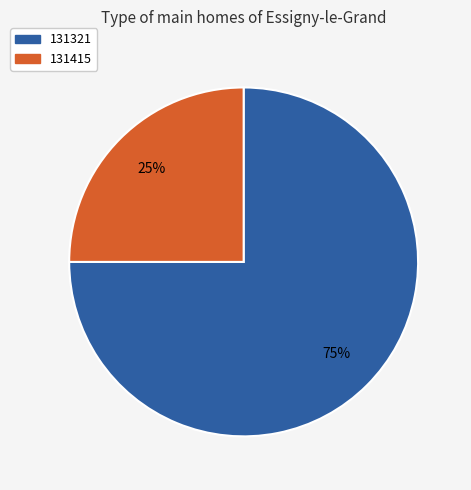

Is it true that 131321 is 75% of the pie?

True